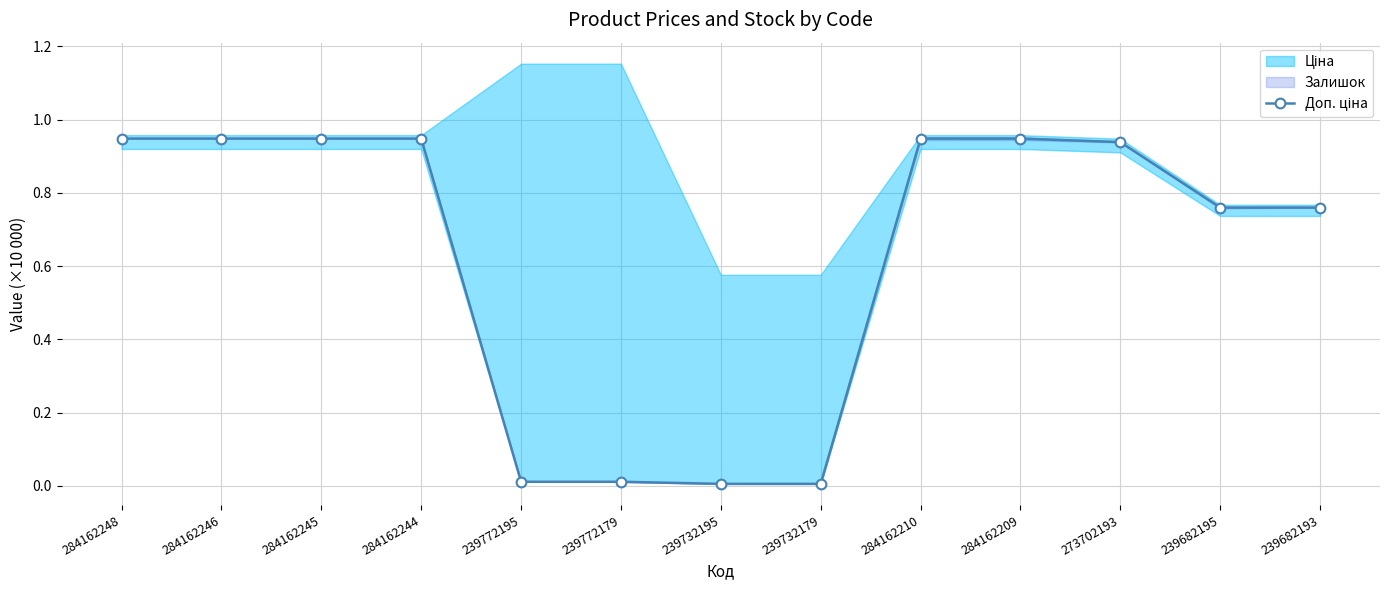

True or false: the data has more than 2 interior local peaks.

False